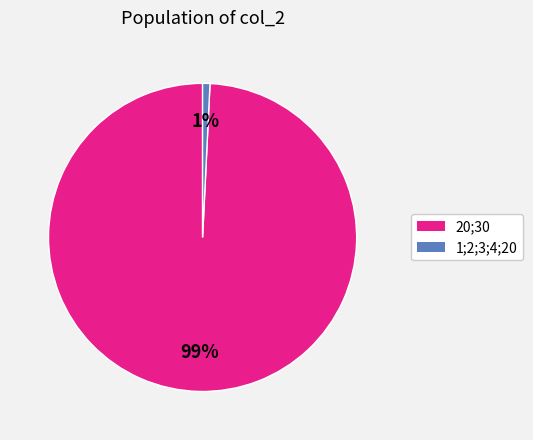

To the nearest percent, what is the average slice percentage?

50%